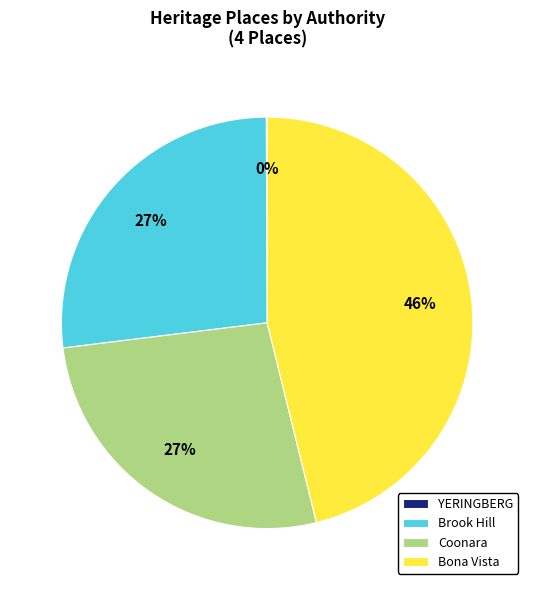

Which has a higher value, Coonara or Bona Vista?

Bona Vista